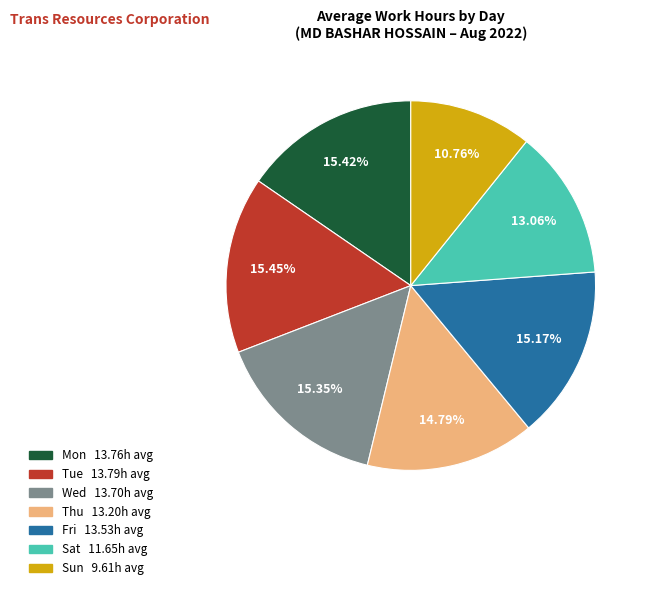

To the nearest percent, what is the average slice percentage?

14%